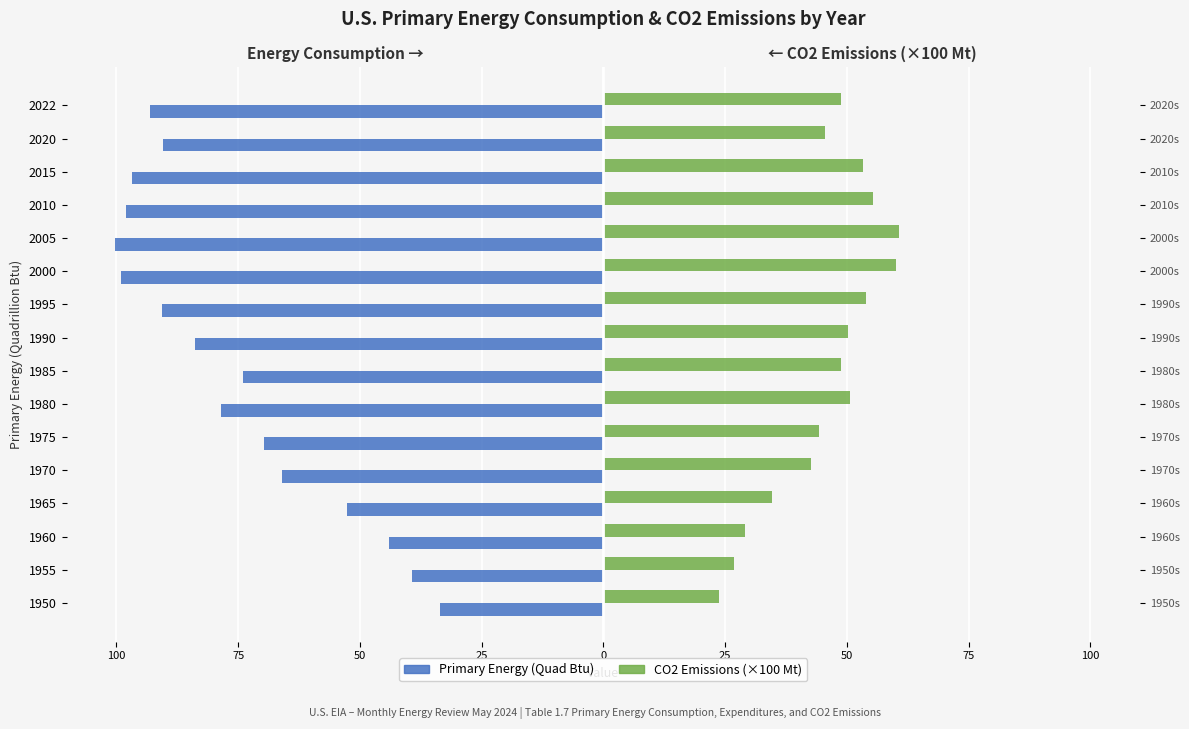

At how many categories does at least one series exceed -88?

16